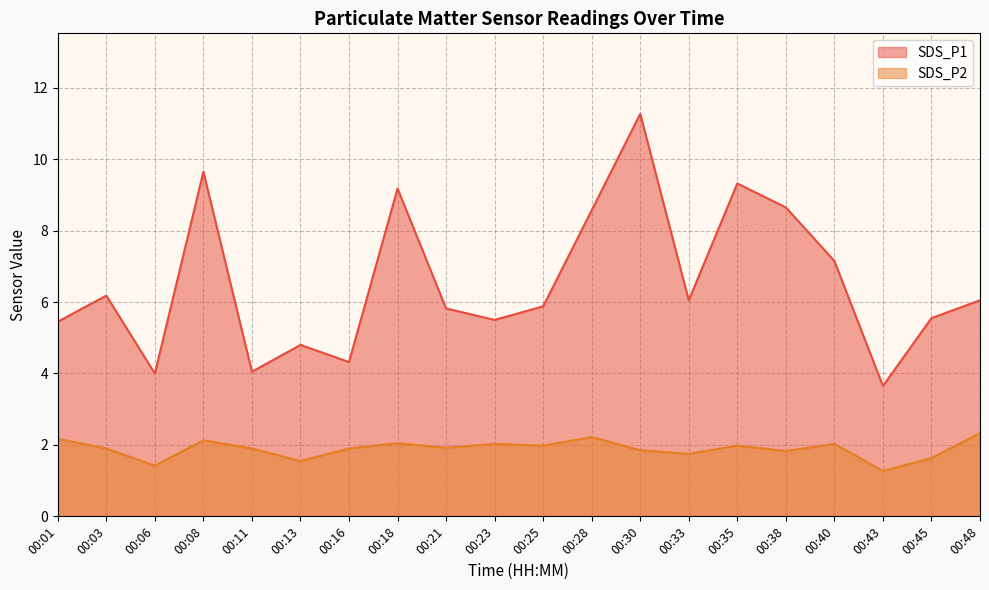

True or false: SDS_P1 and SDS_P2 intersect in this chart.

False